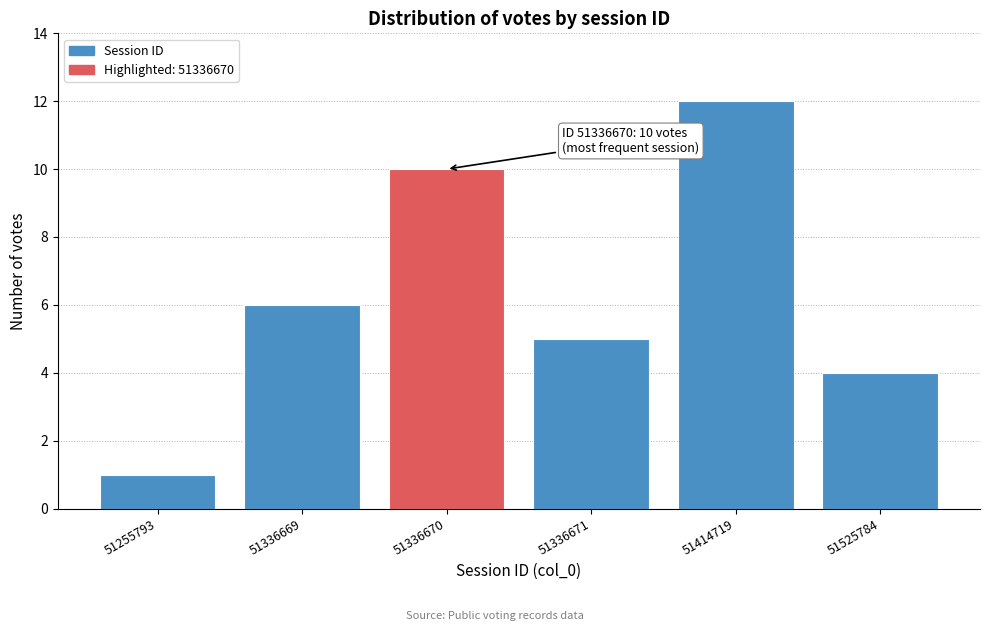

Reading right to left, extract all data points from this chart.

51525784=4	51414719=12	51336671=5	51336670=10	51336669=6	51255793=1